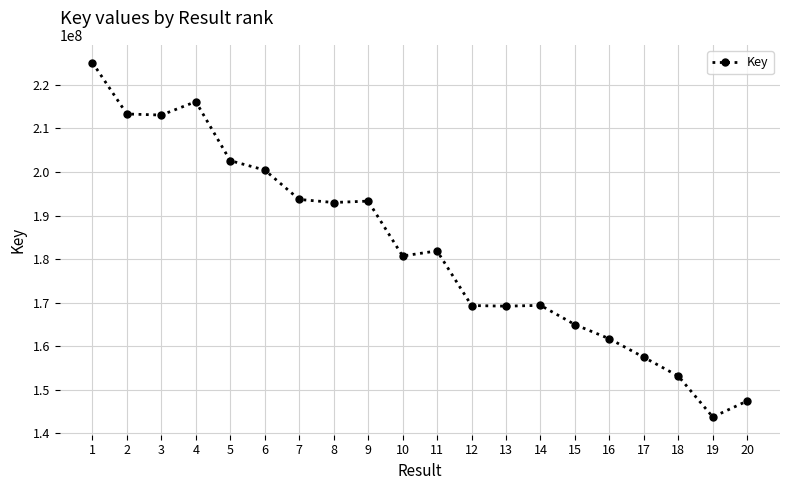

What is the sum of the values at 16 and 15?

326686067